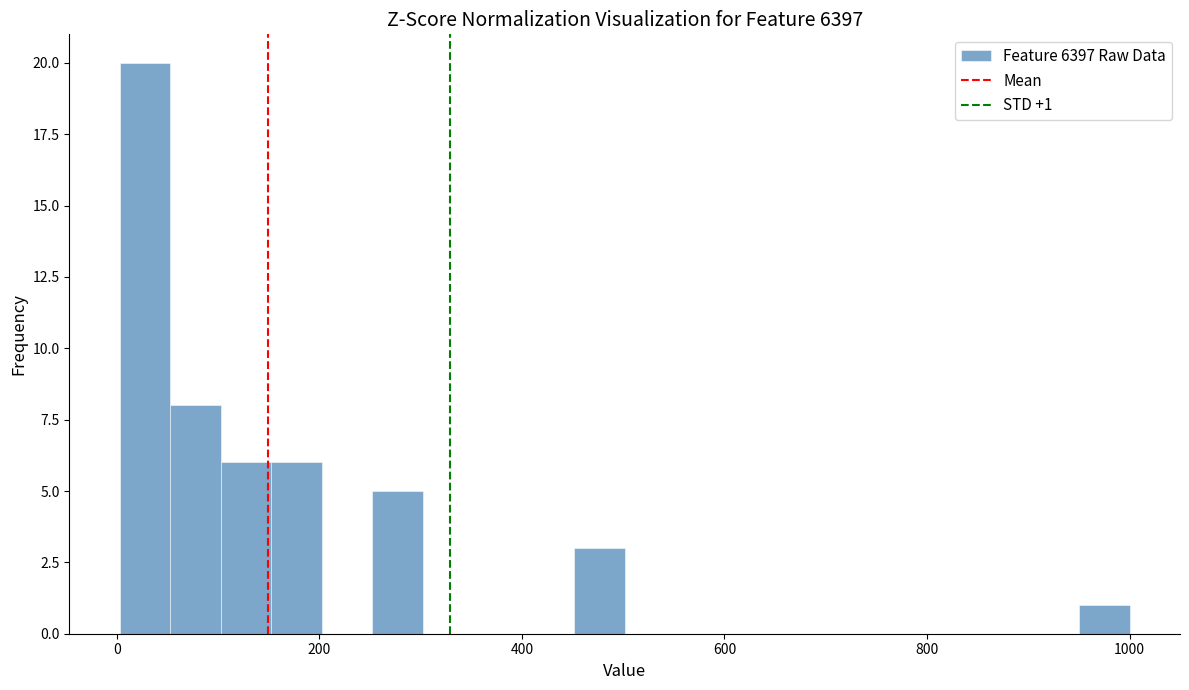

Around what value on the x-axis is the tallest bar? Give the approximate position of its centre, as read against the axis.

20